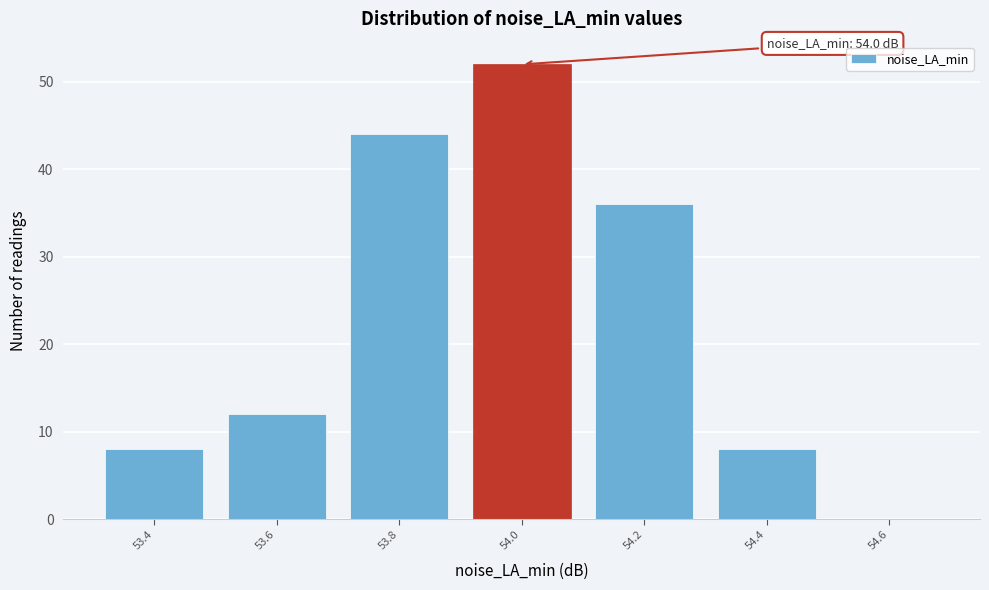

Reading left to right, extract all data points from this chart.

53.4=8	53.6=12	53.8=44	54.0=52	54.2=36	54.4=8	54.6=0